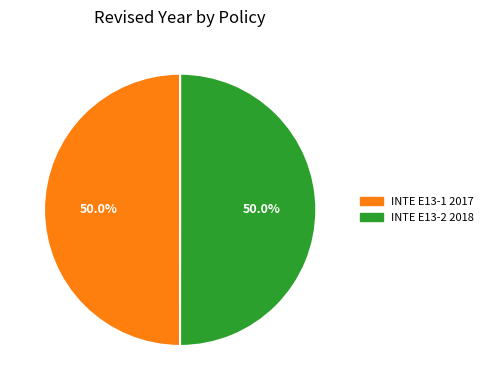

What portion of the pie excludes INTE E13-2 2018?

50.0%